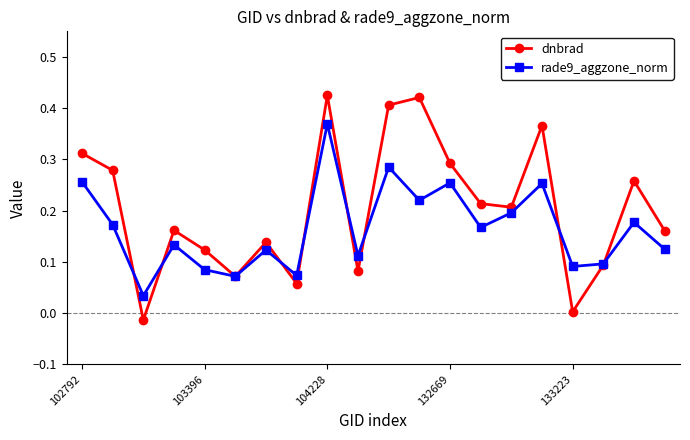

In dnbrad, how many points are lower than both neighbors (excluding endpoints)?

6